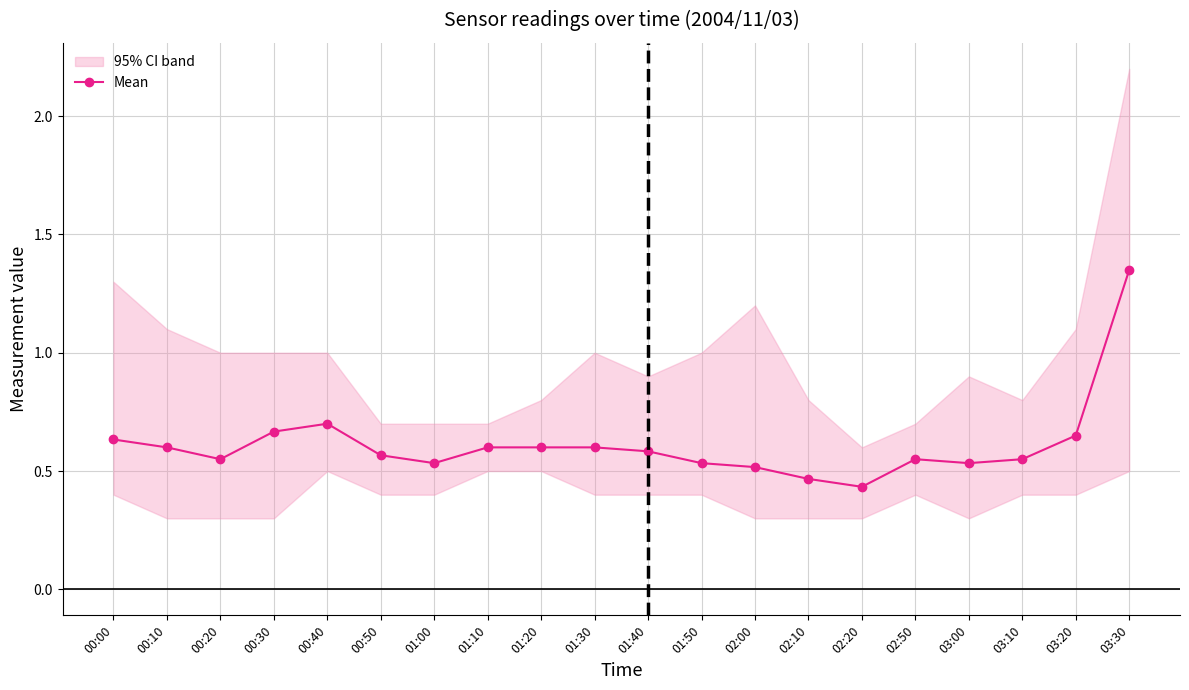

Does the chart have visible grid lines?

Yes